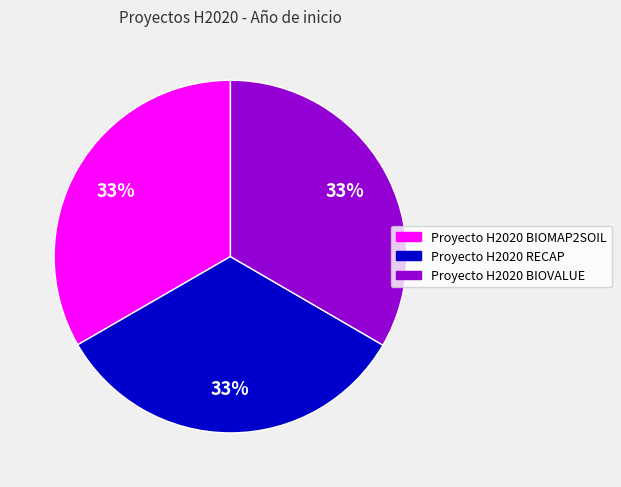

Is it true that Proyecto H2020 BIOVALUE is 33% of the pie?

True